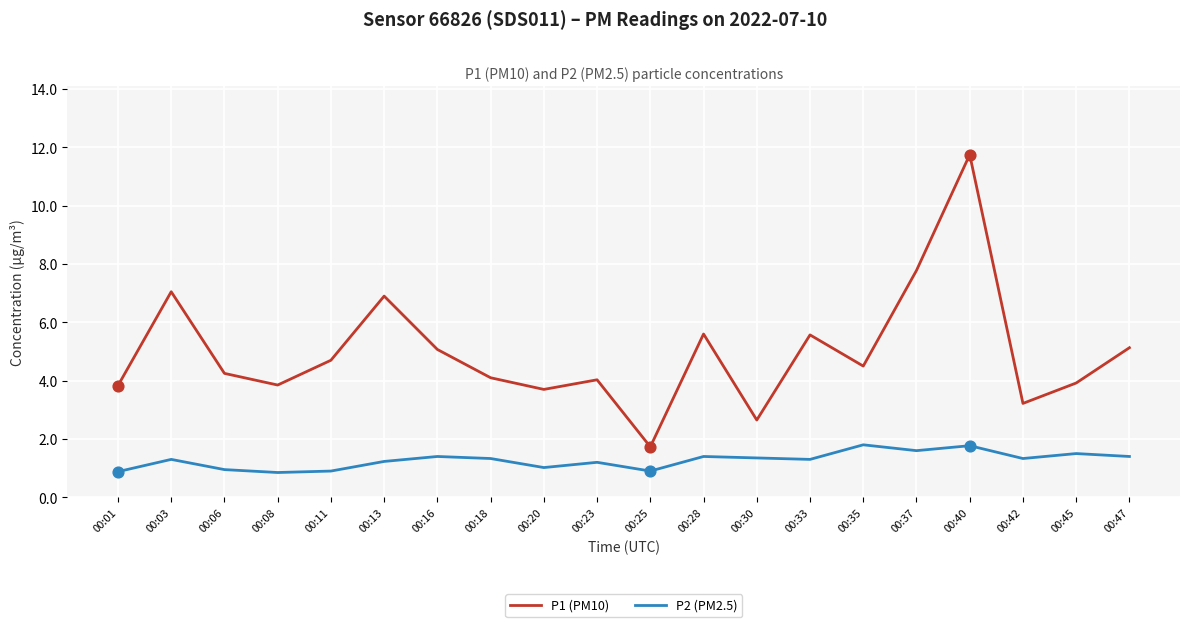

At which category is the sum across all series the highest?

00:40